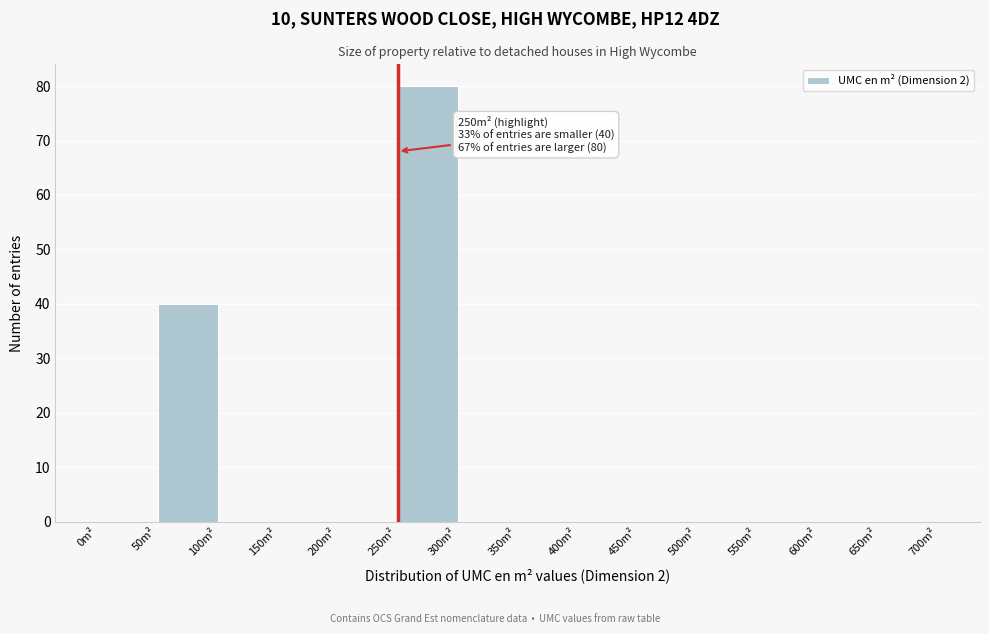

Which range on the x-axis has the tallest bar?

250 to 300